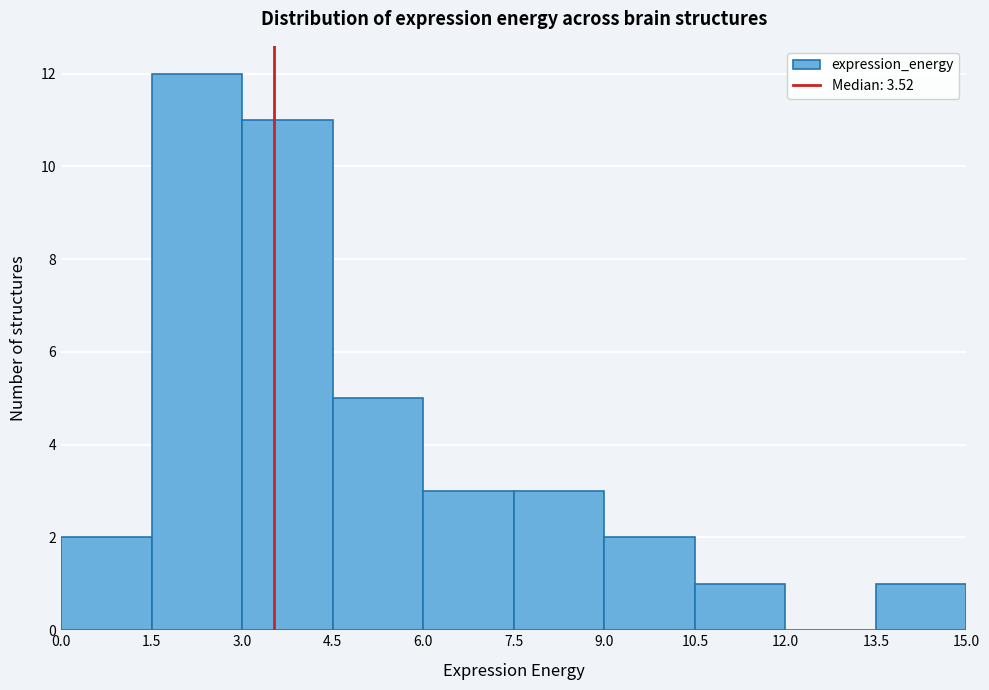

Reading left to right, list every bar in this chart as the range it spans on the x-axis followed by its height. The values are not printed on the chart, so give them approximately, as read against the axis.

0.0 to 1.5: 2
1.5 to 3.0: 12
3.0 to 4.5: 11
4.5 to 6.0: 5
6.0 to 7.5: 3
7.5 to 9.0: 3
9.0 to 10.5: 2
10.5 to 12.0: 1
12.0 to 13.5: 0
13.5 to 15.0: 1